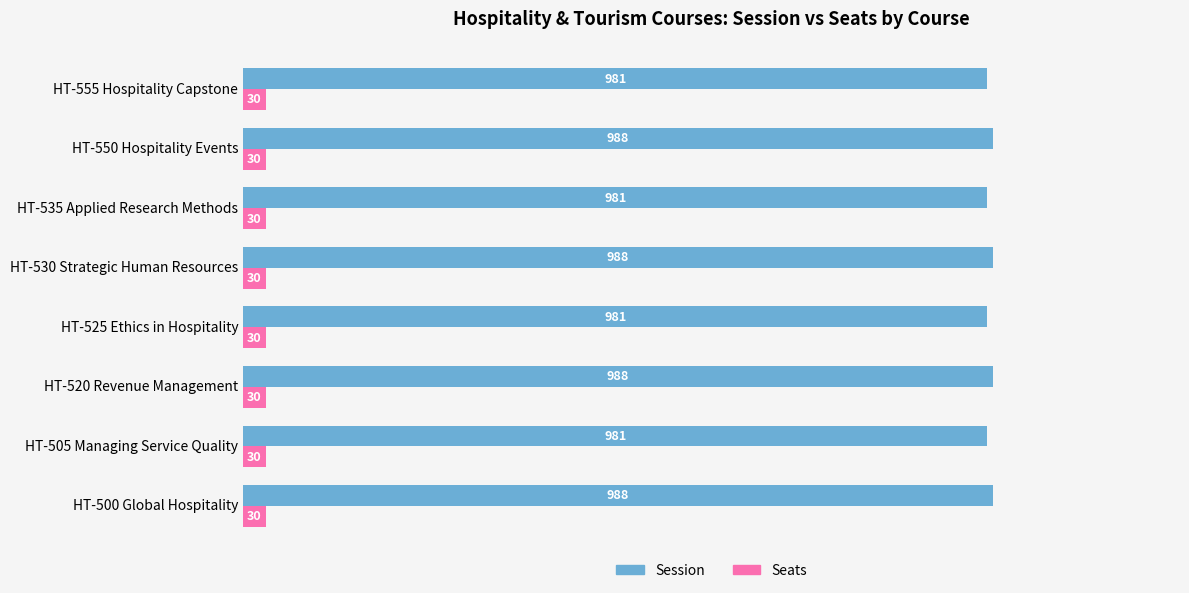

What is the total value across all series at HT-555 Hospitality Capstone?

1011